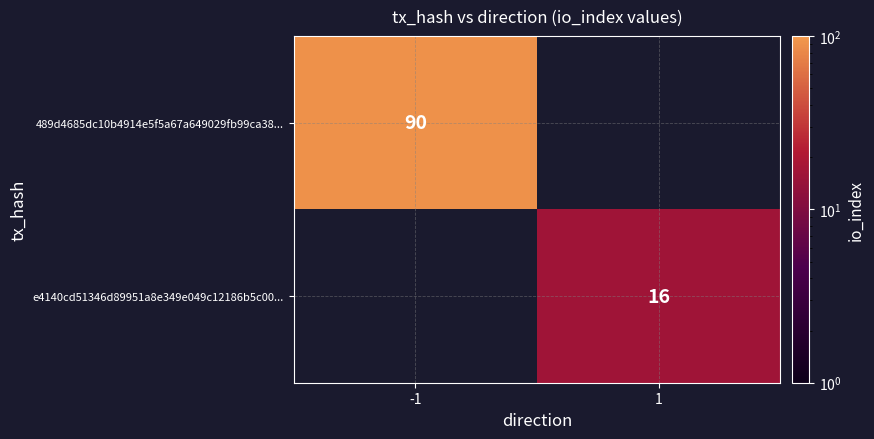

What is the maximum value shown in the chart?

90.0